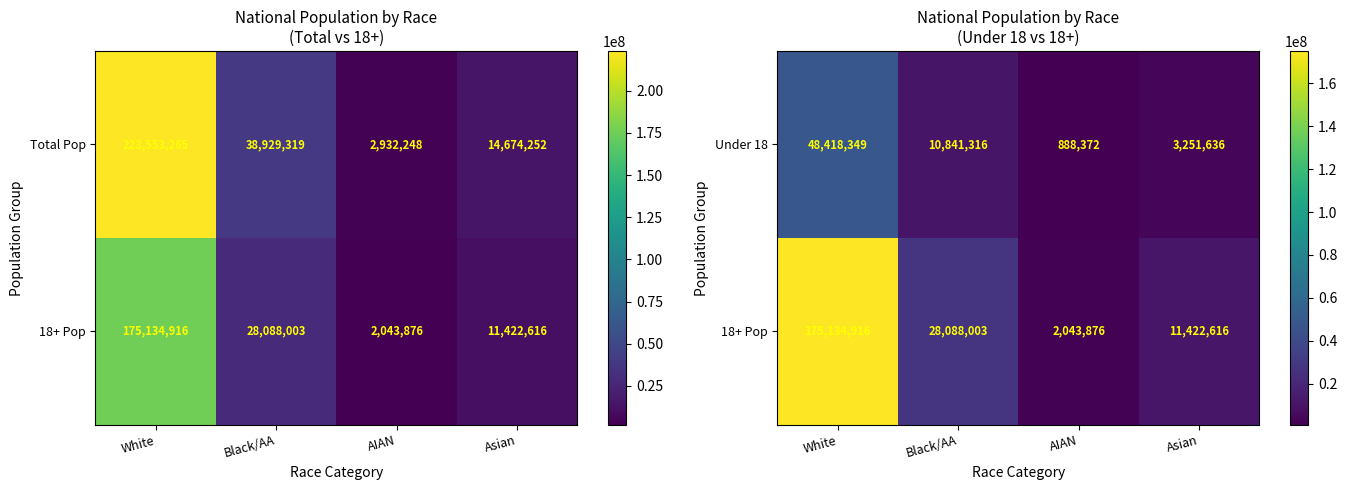

What is the difference between the maximum and second lowest values in the Under 18 series?

45166713